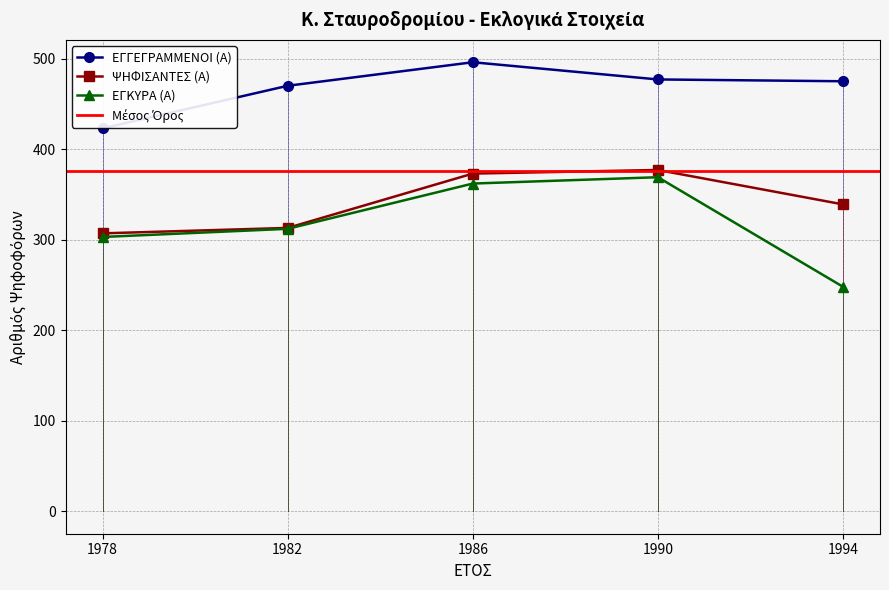

What is the value of the ΕΓΓΕΓΡΑΜΜΕΝΟΙ (Α) point at the 1st from the left?

423